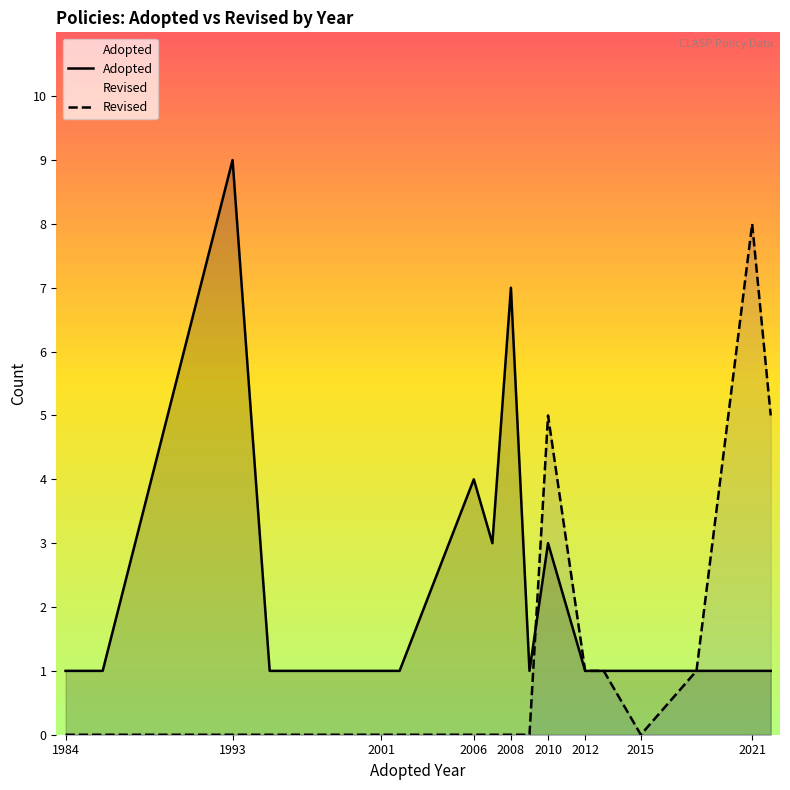

How many lines are shown in the chart?

2